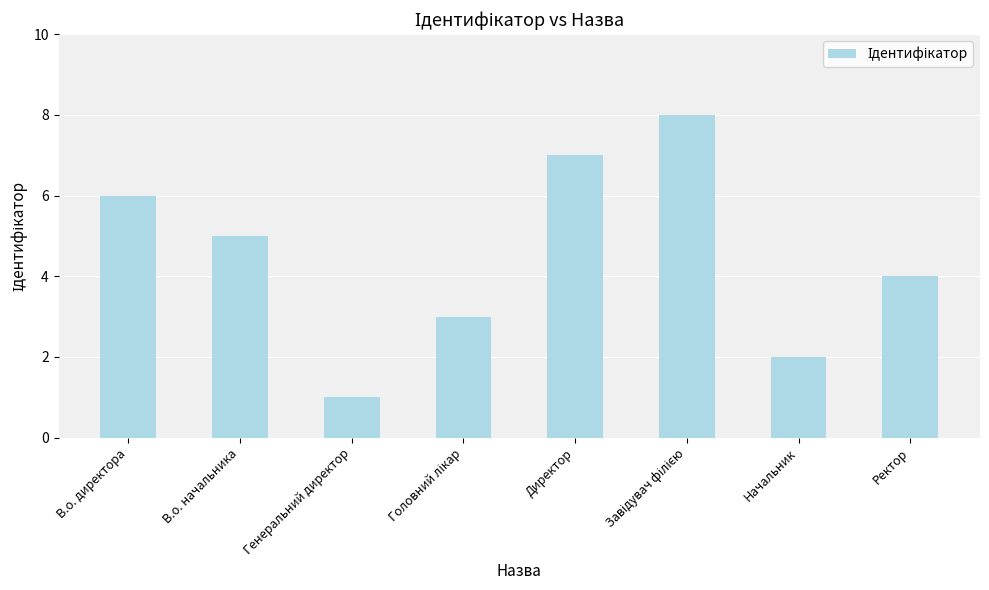

The value at В.о. директора is 1. True or false?

False